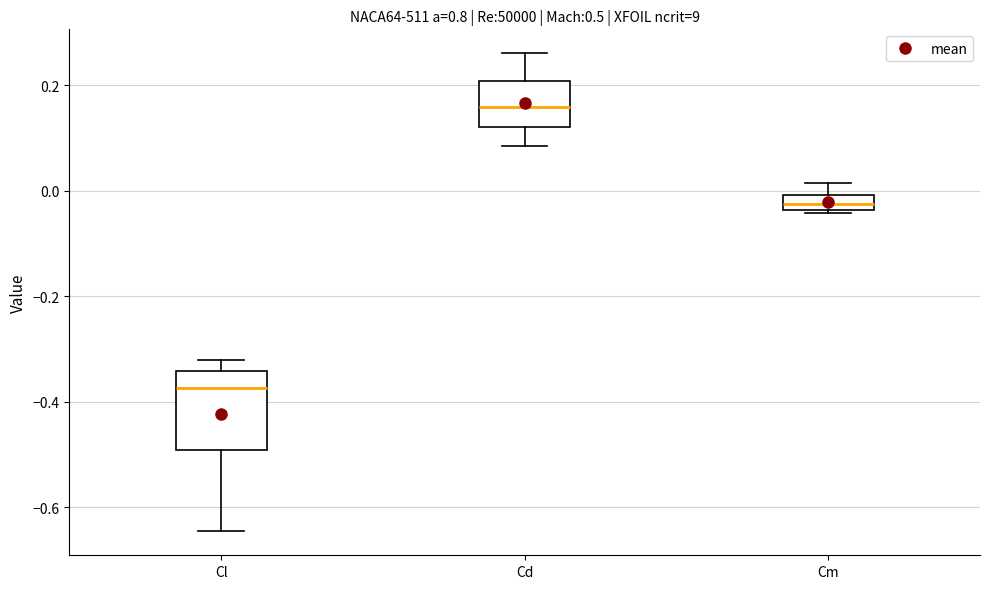

Which box has the highest median line?

Cd